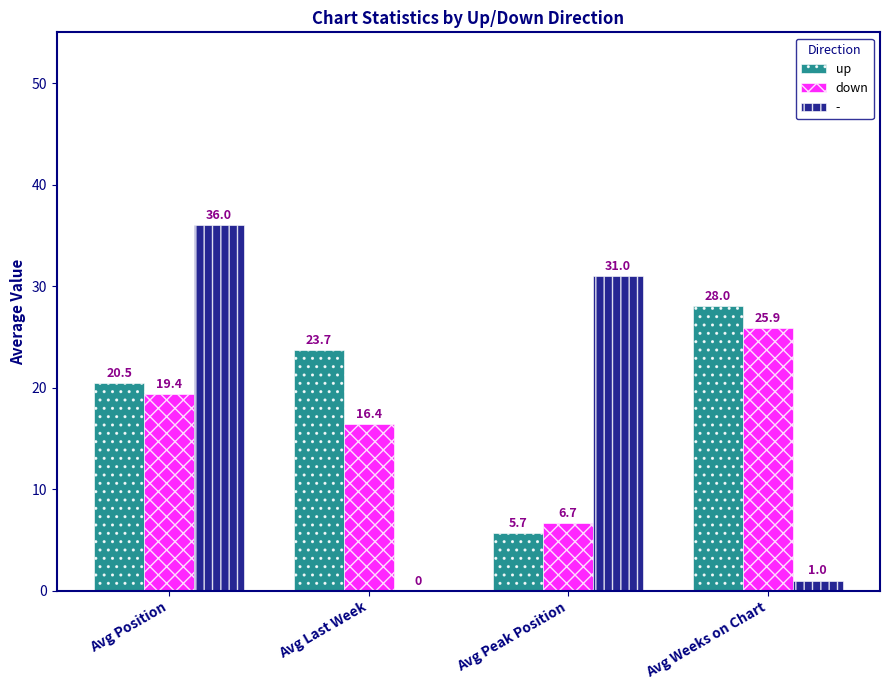

At which category is the sum across all series the highest?

Avg Position